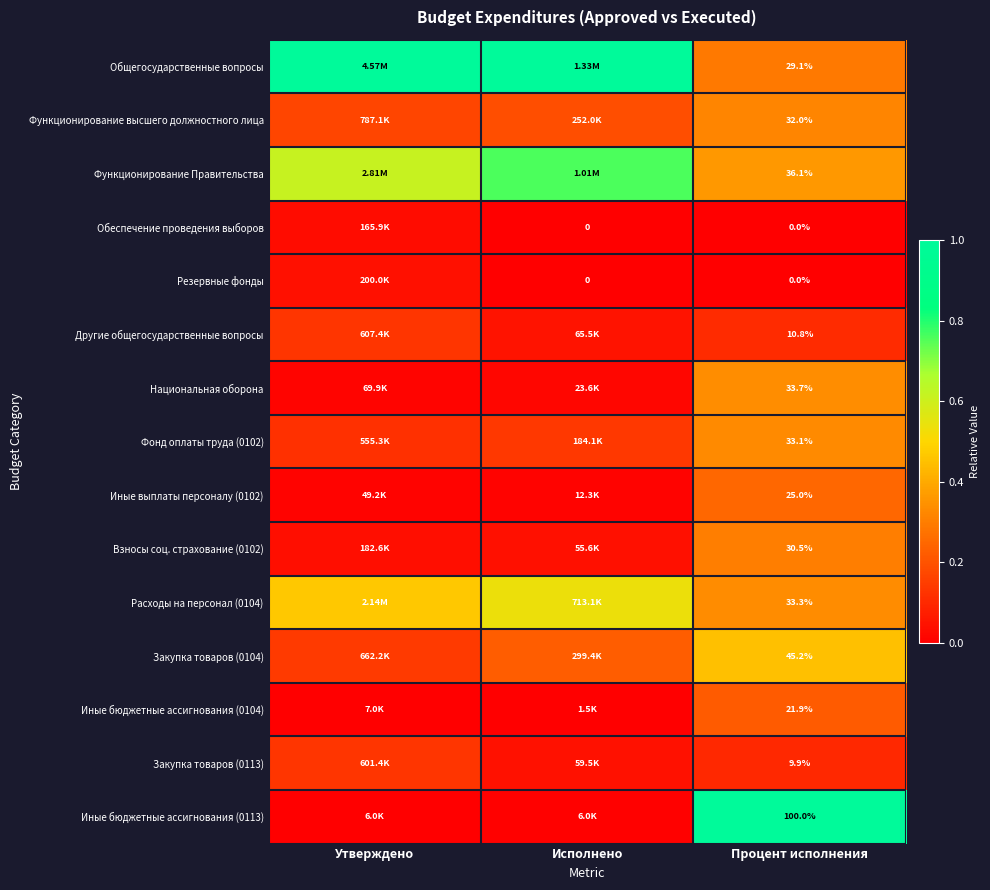

How many series are shown in this chart?

15